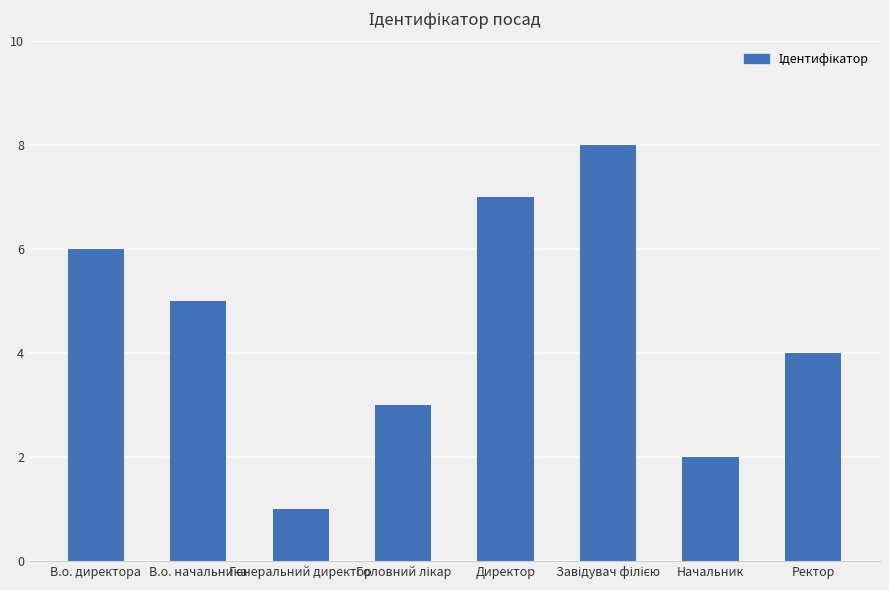

Does the chart contain stacked bars?

No